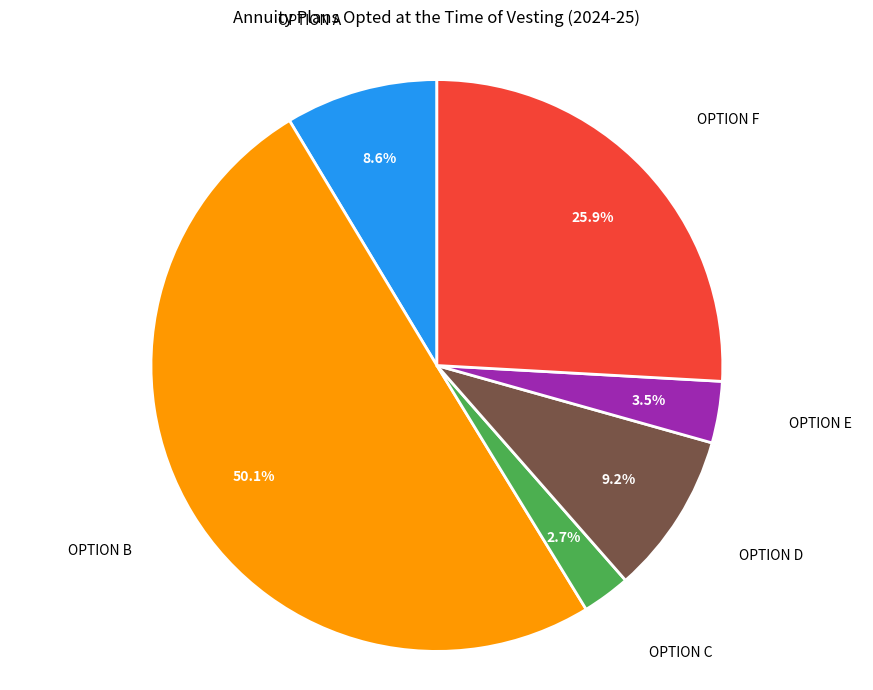

Approximately how many times larger is the value at OPTION F compared to OPTION B?

0.5